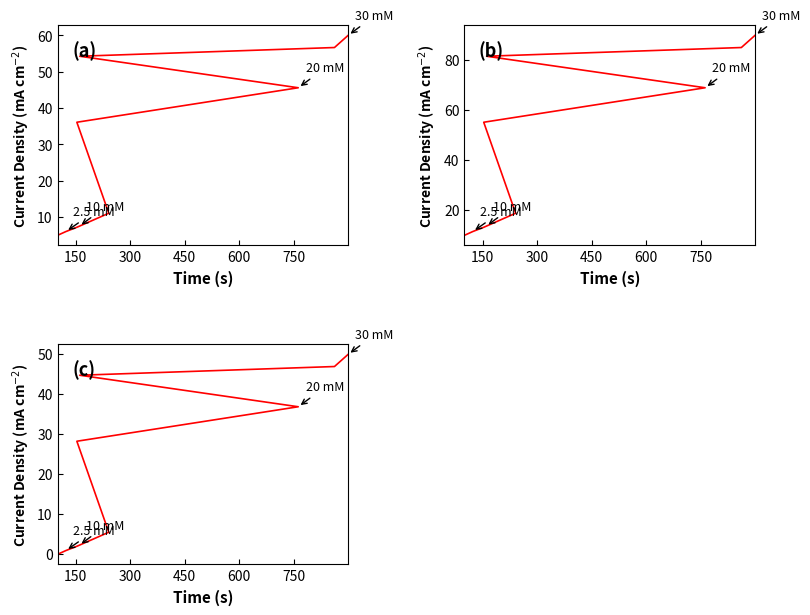

Is it true that (c) equals 4.0 at 600?

False